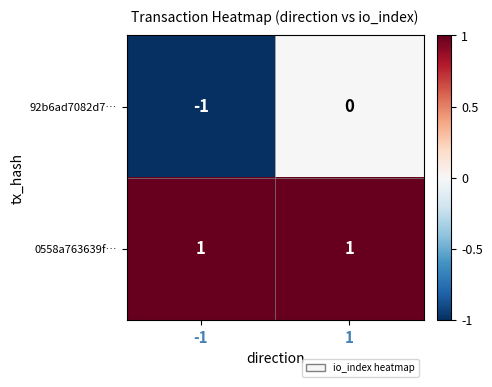

Which series changed the most between -1 and 1?

92b6ad7082d7…